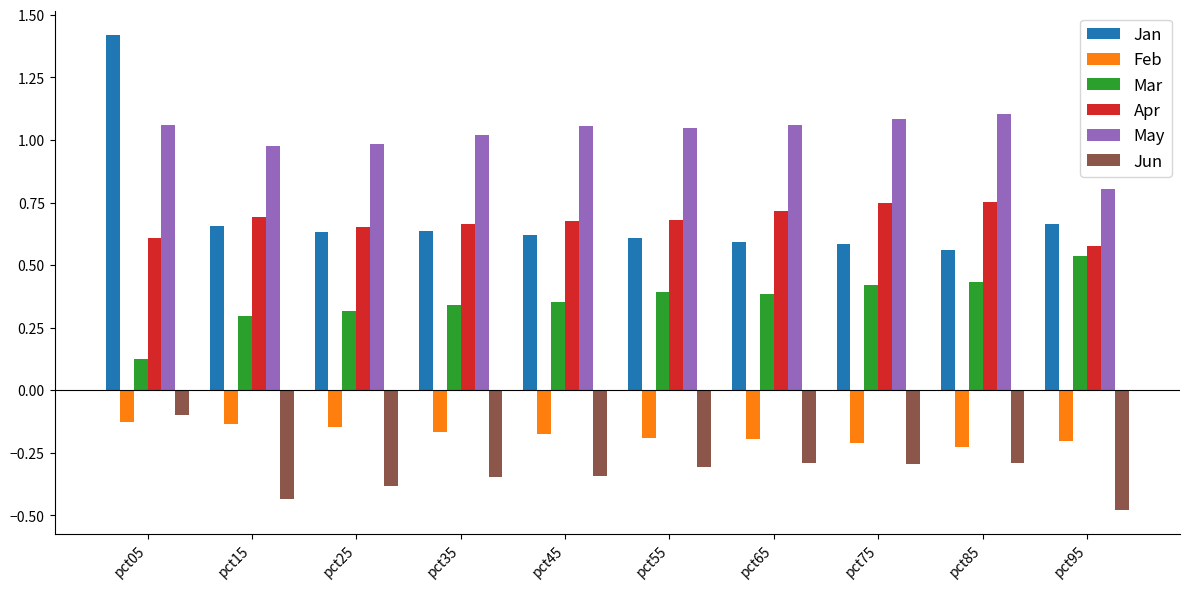

What is the sum of all Jun values?

-3.3